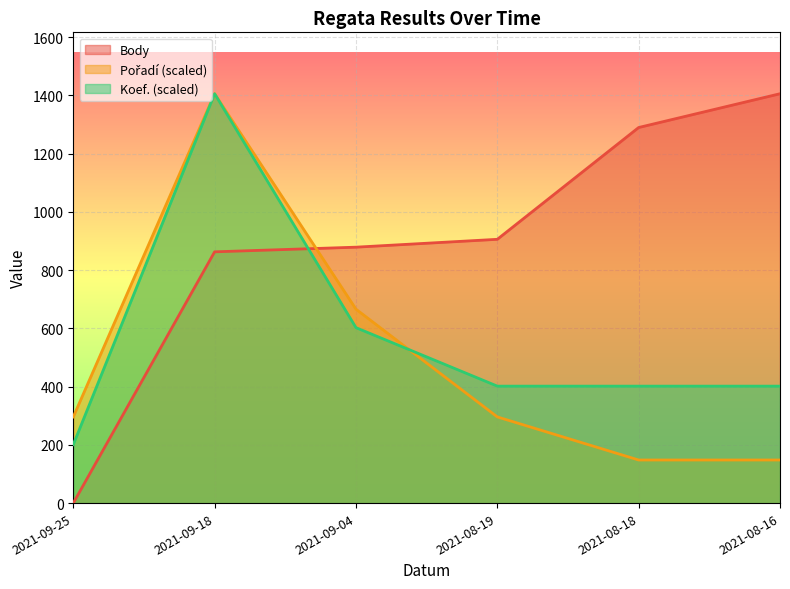

Which has a higher value, 2021-09-25 or 2021-09-18?

2021-09-18